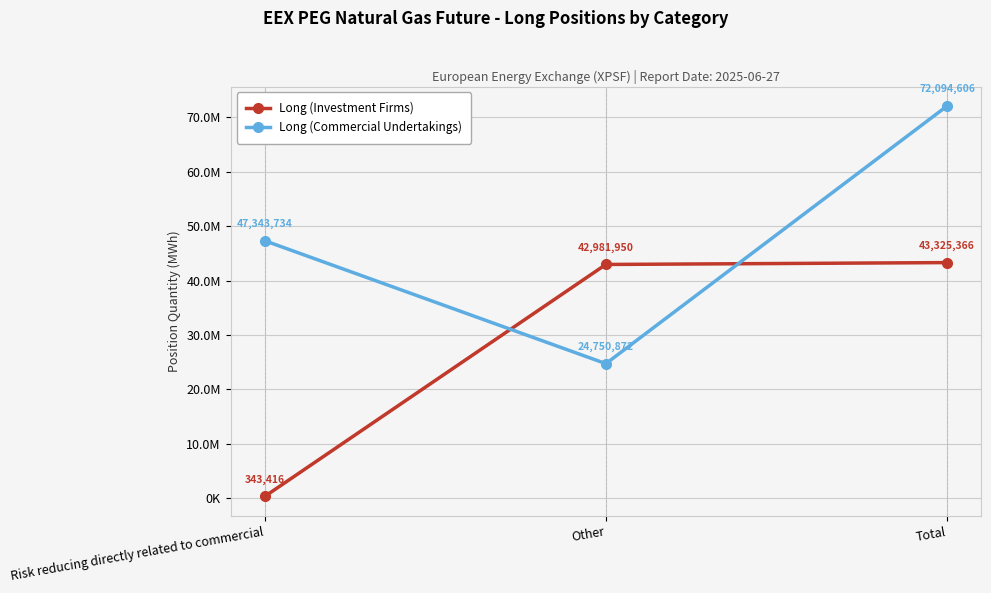

What are all the series names shown in the legend?

Long (Investment Firms), Long (Commercial Undertakings)